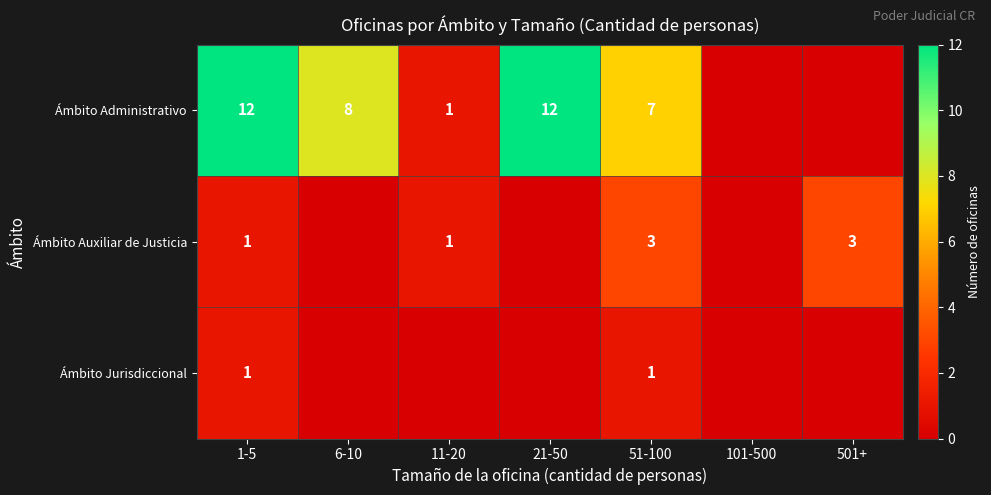

What is the difference between the highest and lowest values at 51-100?

6